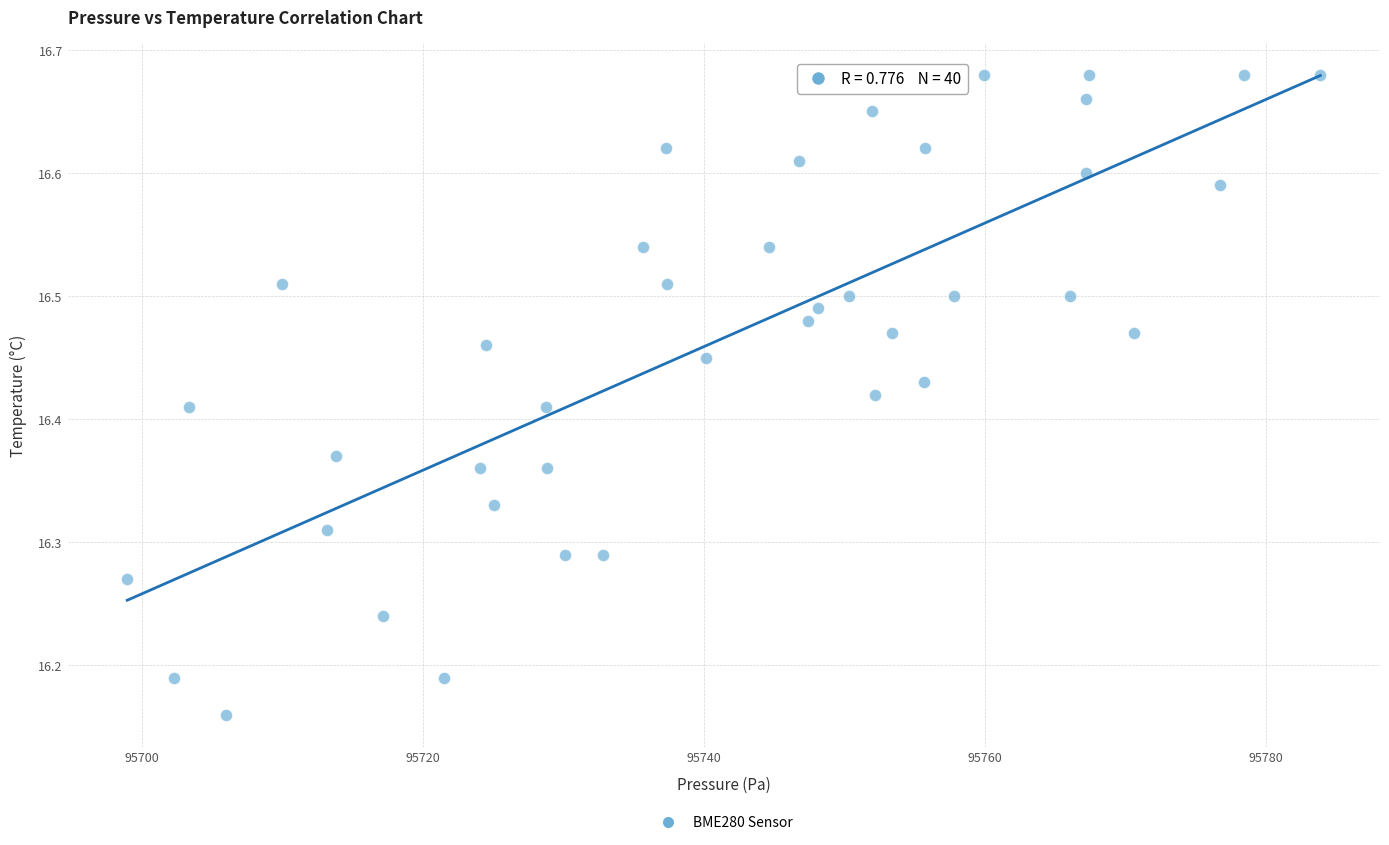

What is the range of X values (max minus min)?

84.9